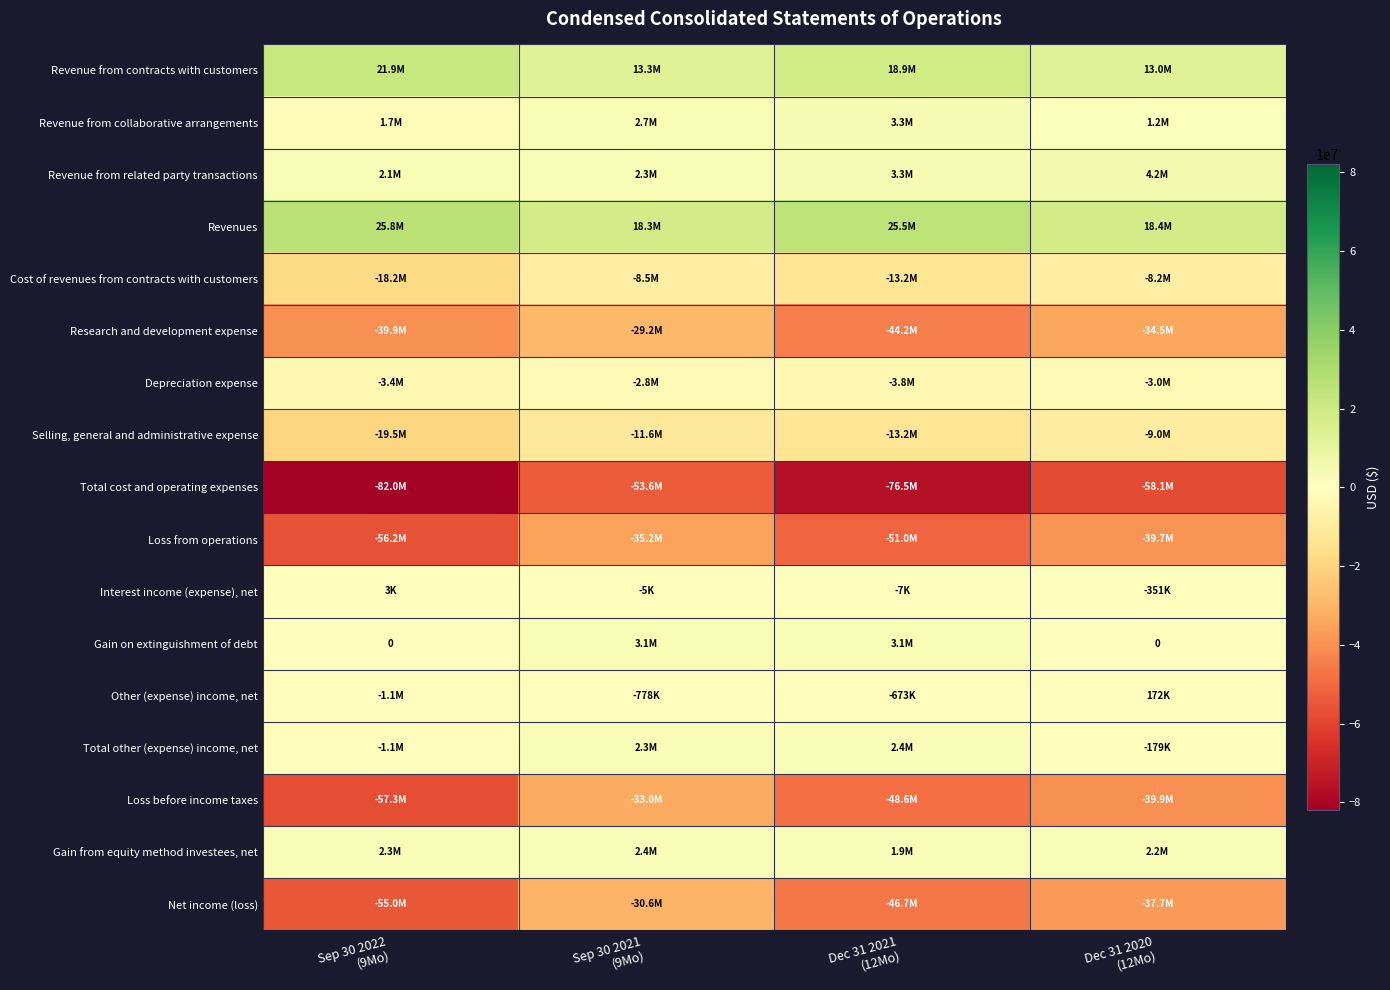

Which category has the highest value in the Revenues series?

Sep 30 2022 (9Mo)